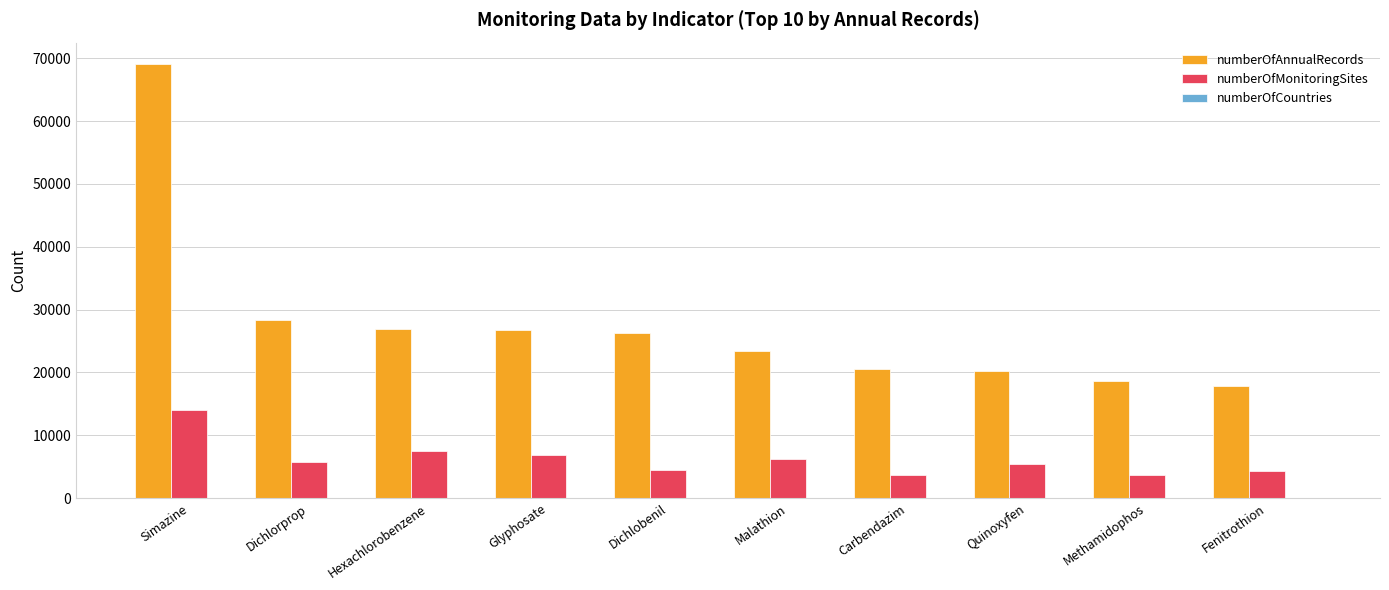

Read the numberOfMonitoringSites value at Quinoxyfen.

5474